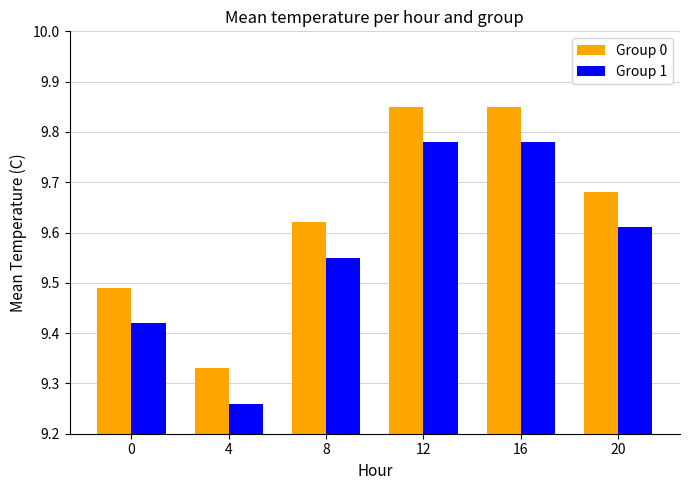

What is the sum of all Group 0 values?

57.8